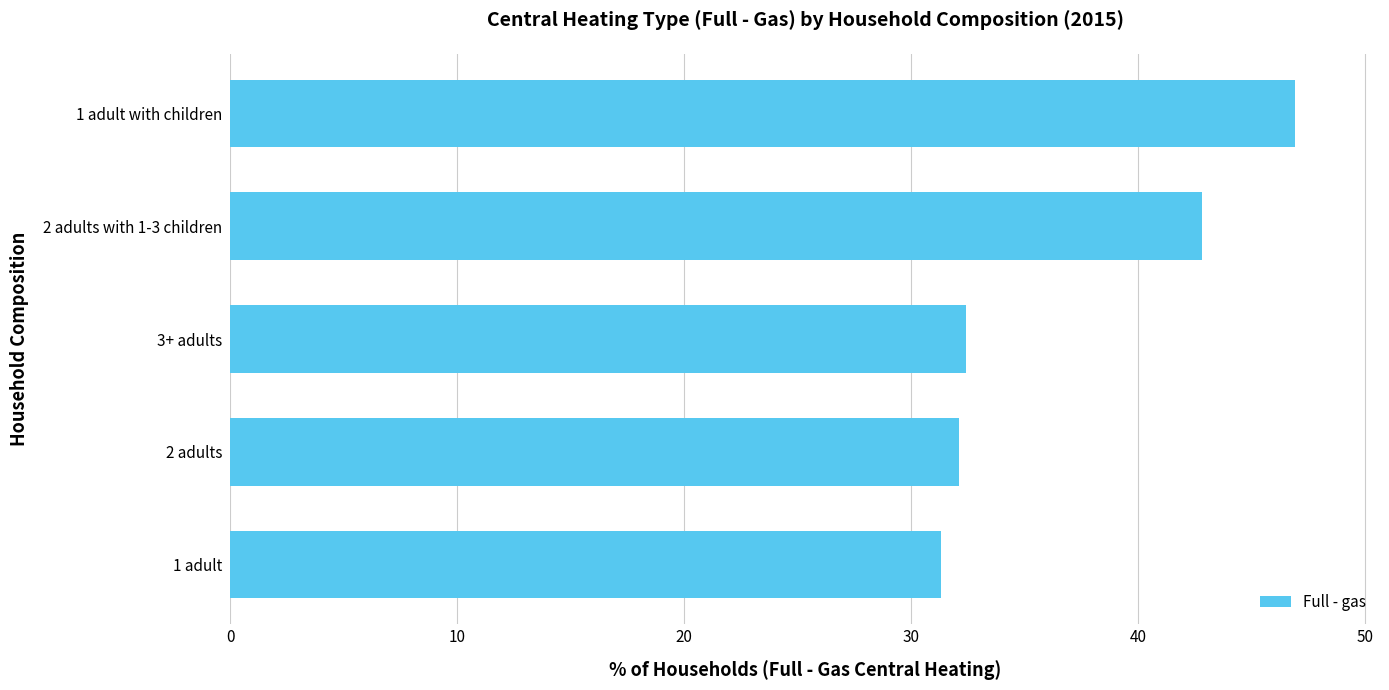

Reading bottom to top, list all the values displayed in this chart.

1 adult=31.3	2 adults=32.1	3+ adults=32.4	2 adults with 1-3 children=42.8	1 adult with children=46.9